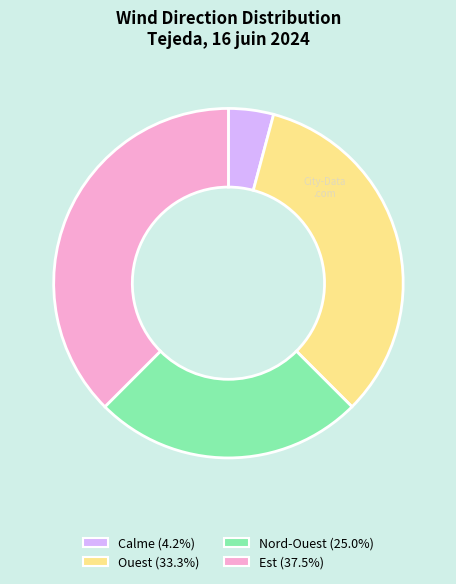

Do Est and Ouest together represent more than half of the pie?

Yes